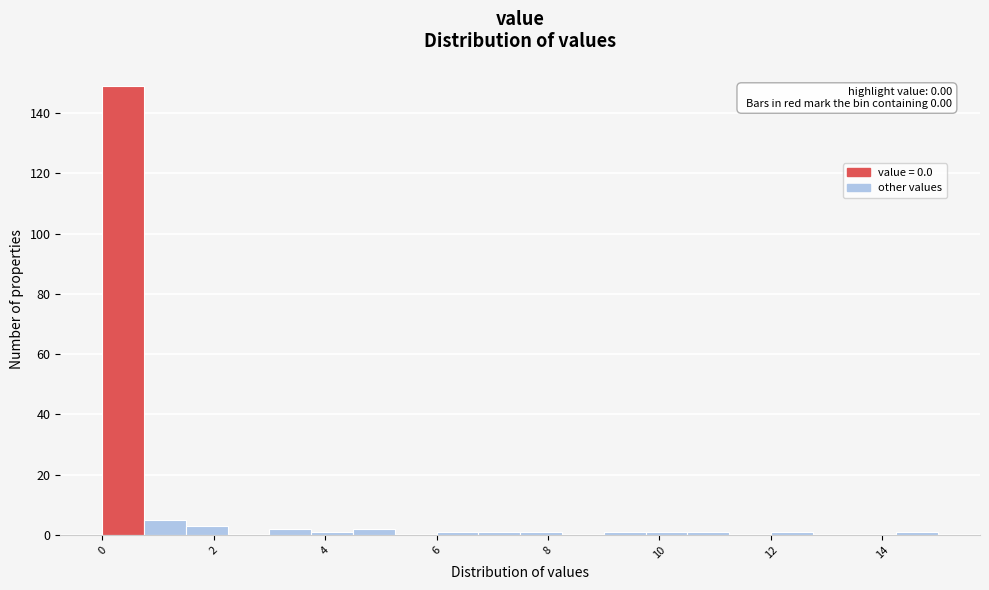

Around what value on the x-axis is the tallest bar? Give the approximate position of its centre, as read against the axis.

0.4